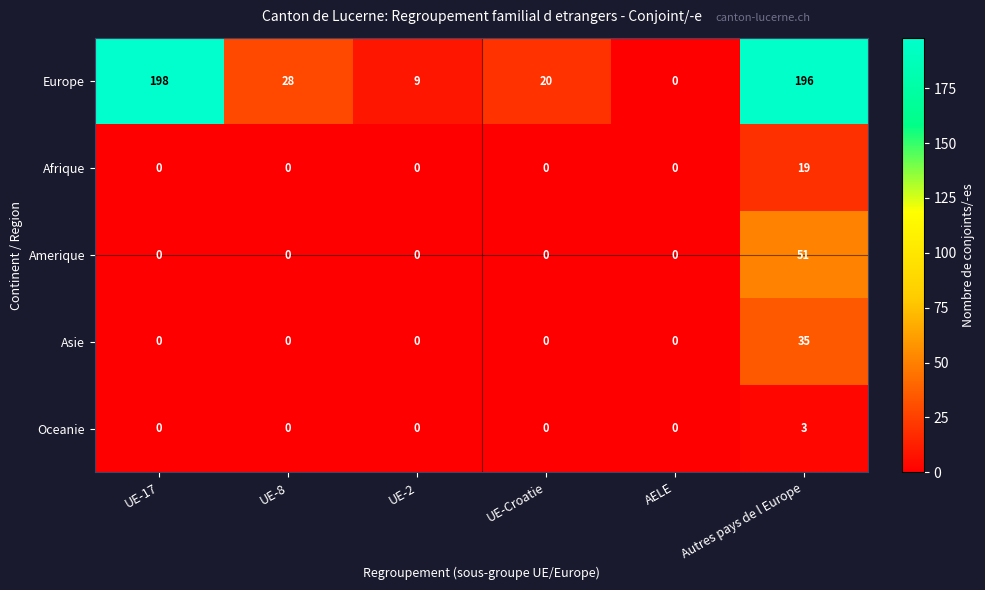

At which category is the sum across all series the highest?

Autres pays de l Europe